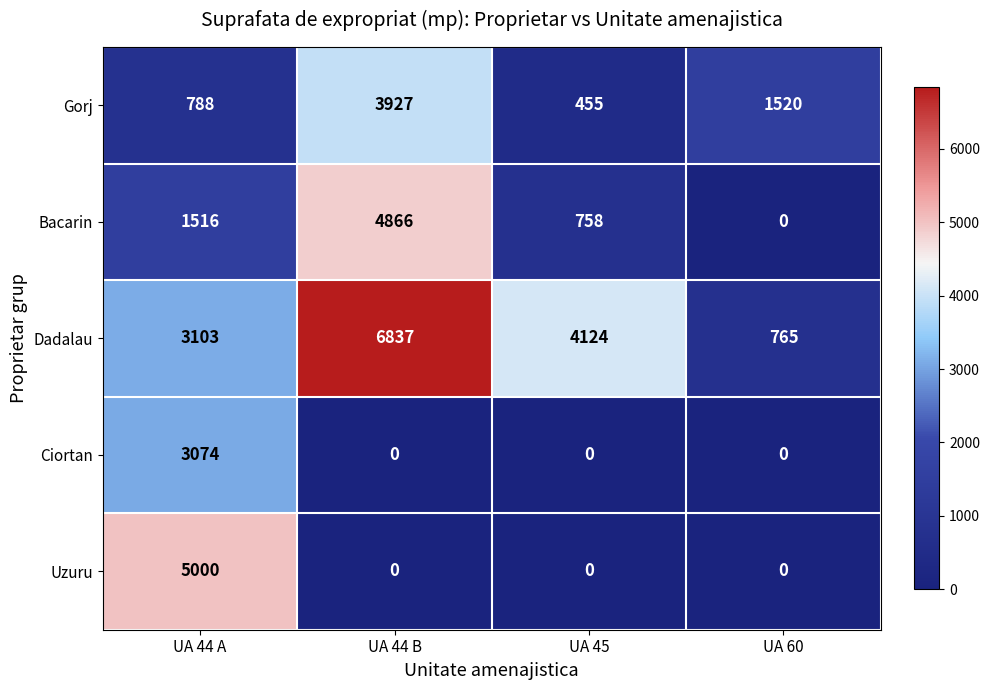

The value of Dadalau at UA 45 is 2066. True or false?

False